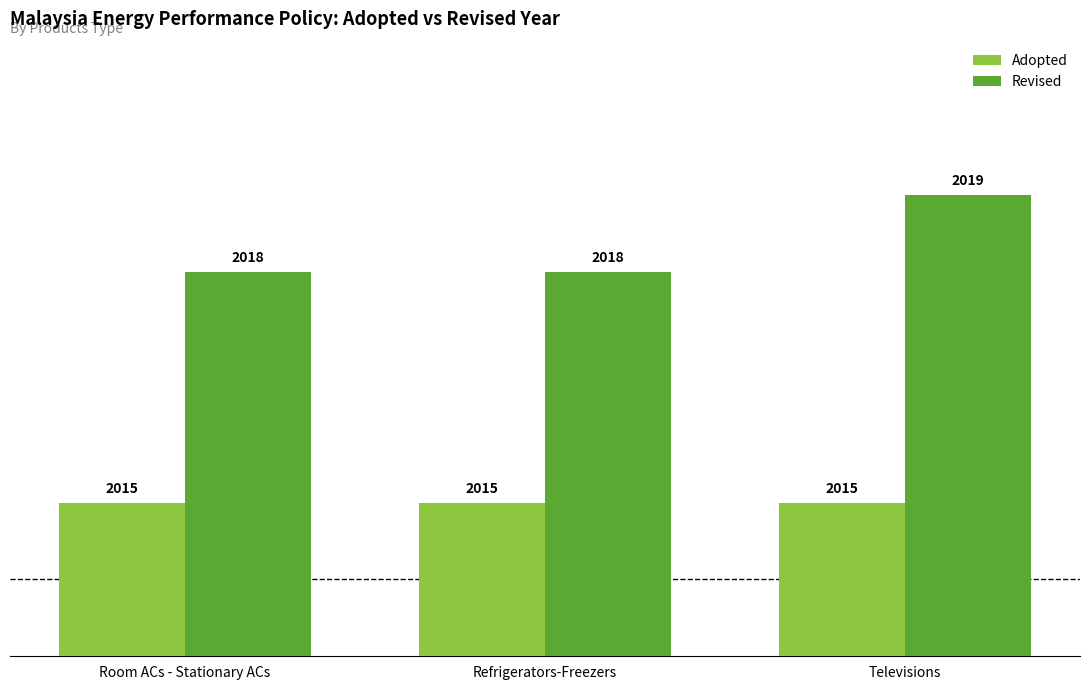

The Revised series shows 2019 at Televisions. True or false?

True